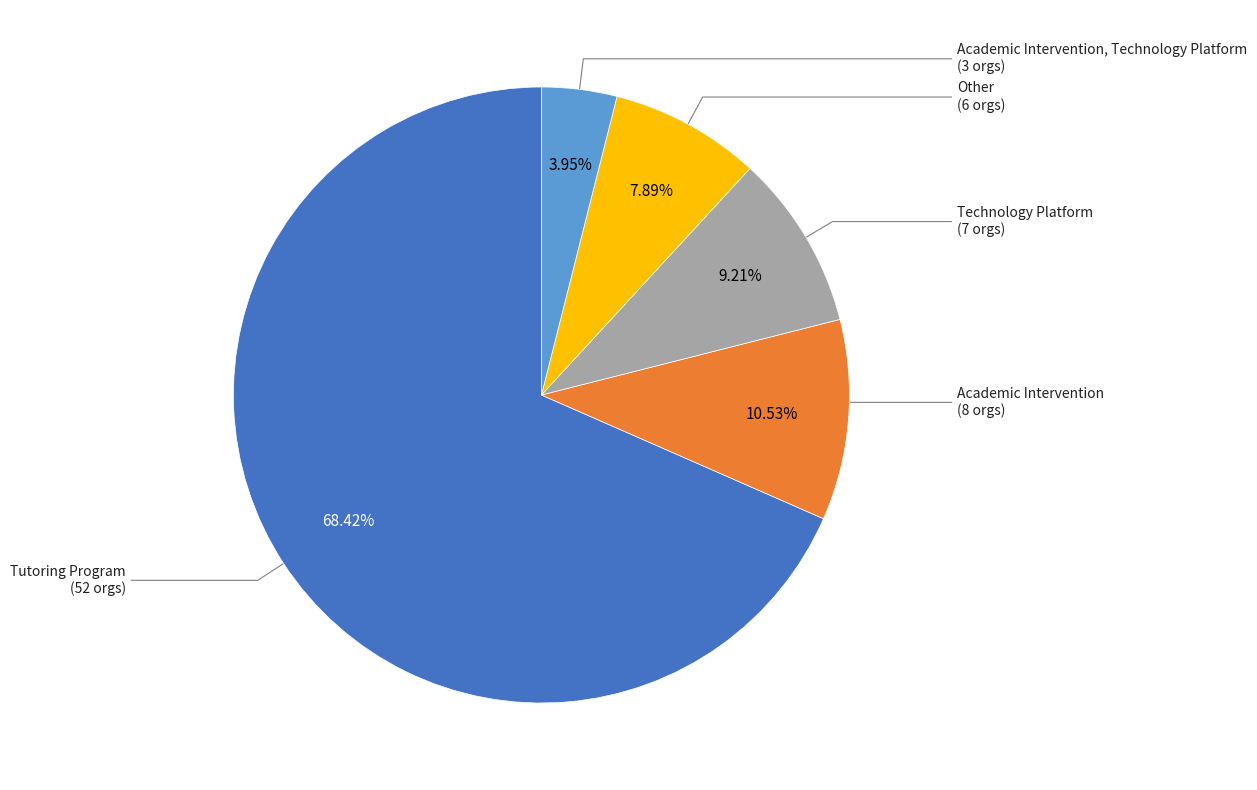

How many segments does this pie chart have?

5